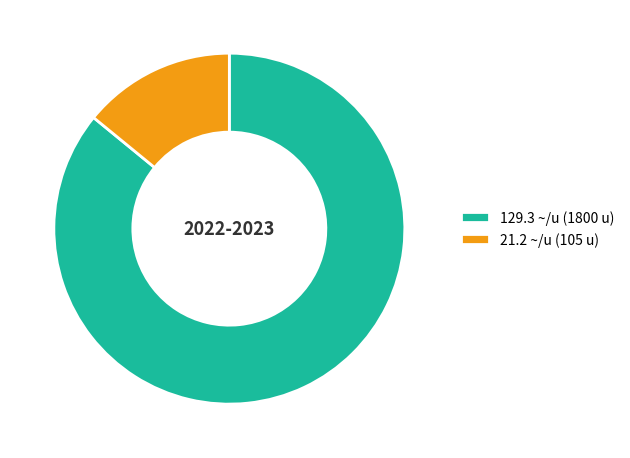

How many segments does this pie chart have?

2